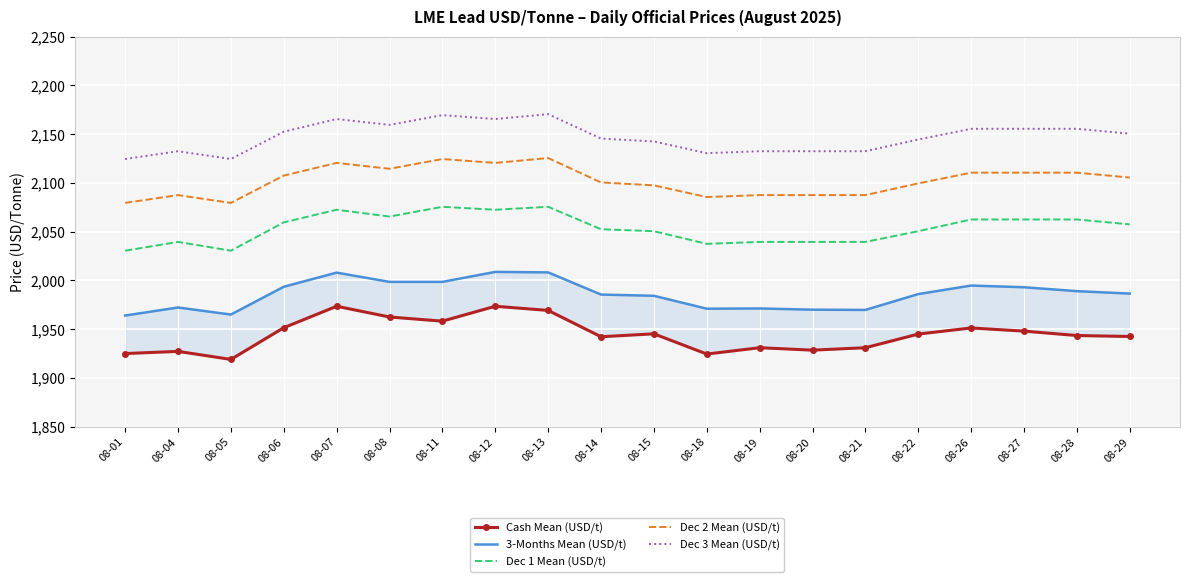

At which category is the sum across all series the highest?

08-13